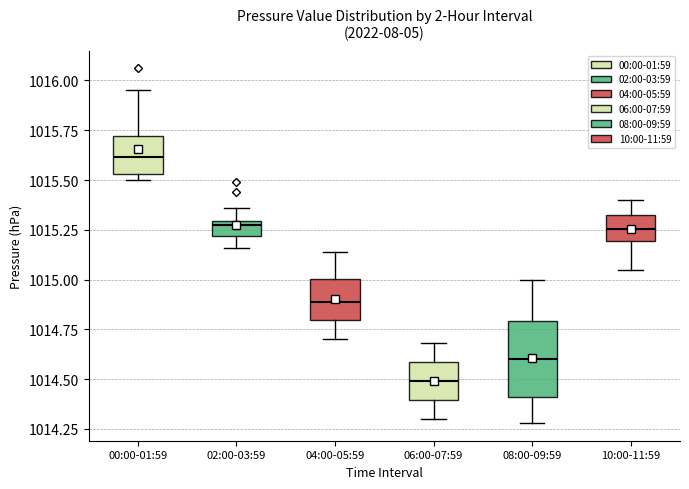

Reading left to right, transcribe this box plot: for each box, give where its median line is, the range the box spans, and where its two whiskers end, as read against the y-axis. The values are not printed on the chart, so give them approximately, as read against the axis.

00:00-01:59: median 1015.60, box 1015.55 to 1015.70, whiskers 1015.50 to 1015.95
02:00-03:59: median 1015.30 (just below the box's upper edge), box 1015.20 to 1015.30, whiskers 1015.15 to 1015.35
04:00-05:59: median 1014.90, box 1014.80 to 1015.00, whiskers 1014.70 to 1015.15
06:00-07:59: median 1014.50, box 1014.40 to 1014.60, whiskers 1014.30 to 1014.70
08:00-09:59: median 1014.60, box 1014.40 to 1014.80, whiskers 1014.30 to 1015.00
10:00-11:59: median 1015.25, box 1015.20 to 1015.35, whiskers 1015.05 to 1015.40